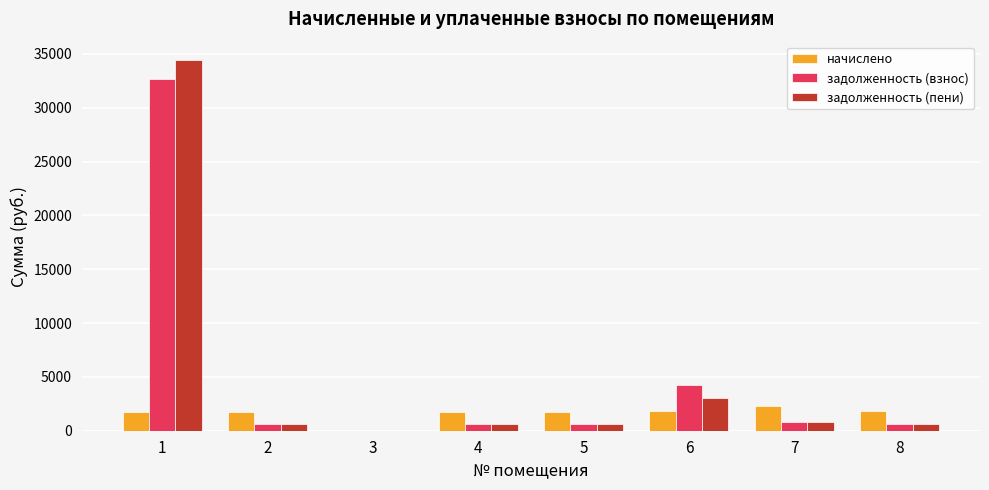

What is the maximum value for задолженность (взнос)?

32690.1